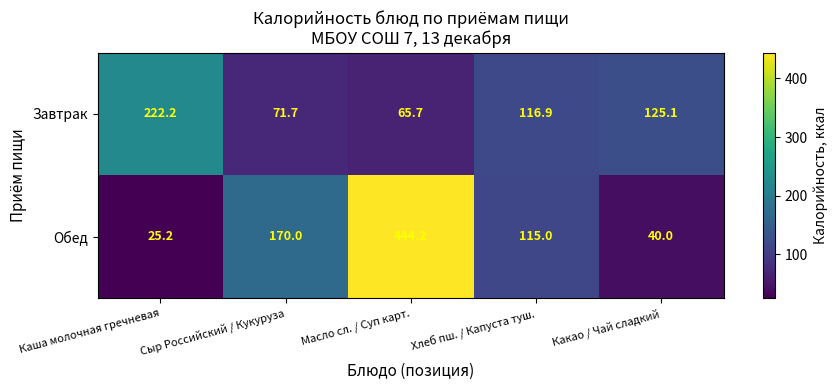

Is it true that Завтрак equals 106.5 at Каша молочная гречневая?

False